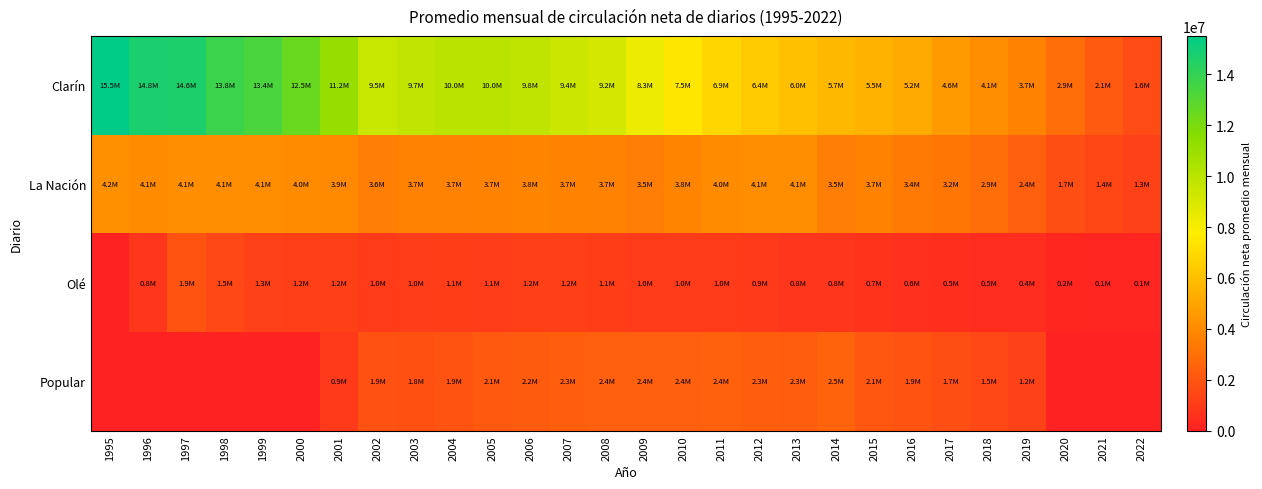

At how many categories does at least one series exceed 75606?

28